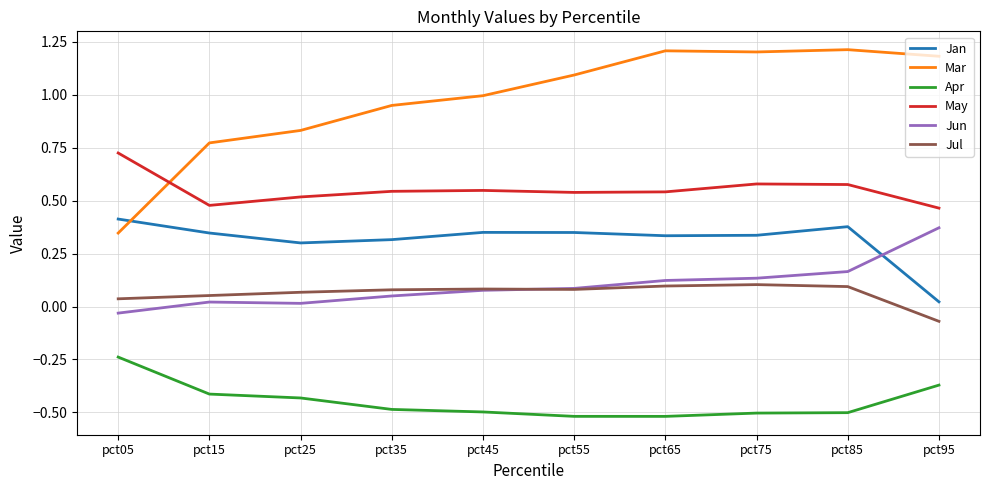

What is the greatest value displayed?

1.2